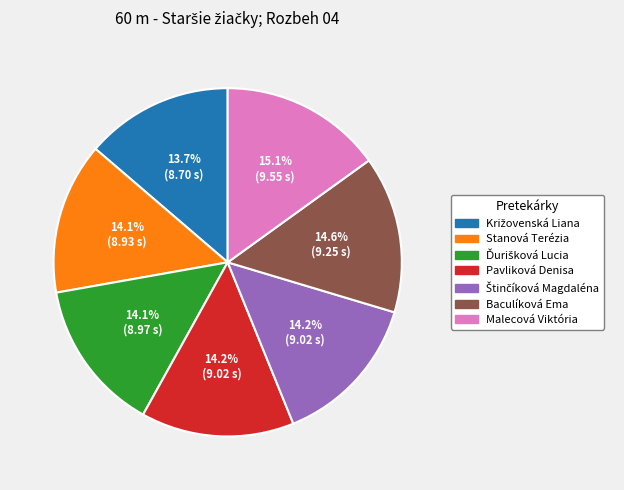

Do Stanová Terézia and Pavliková Denisa together represent more than half of the pie?

No